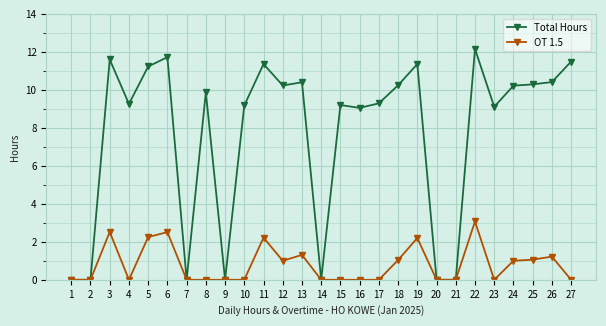

The value of Total Hours at 8 is 14.0. True or false?

False